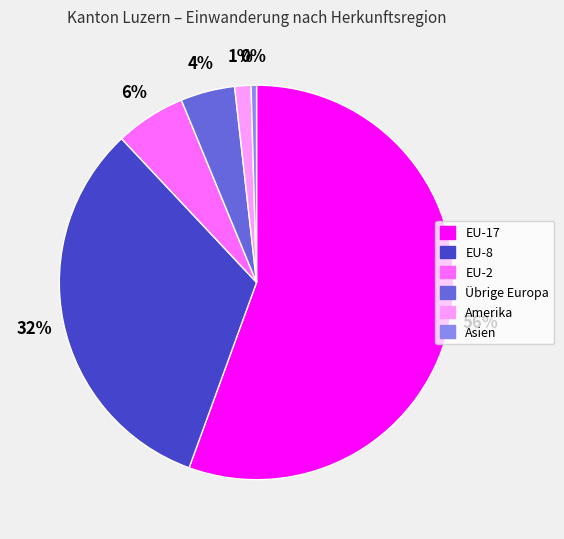

Which has a higher value, EU-8 or Asien?

EU-8